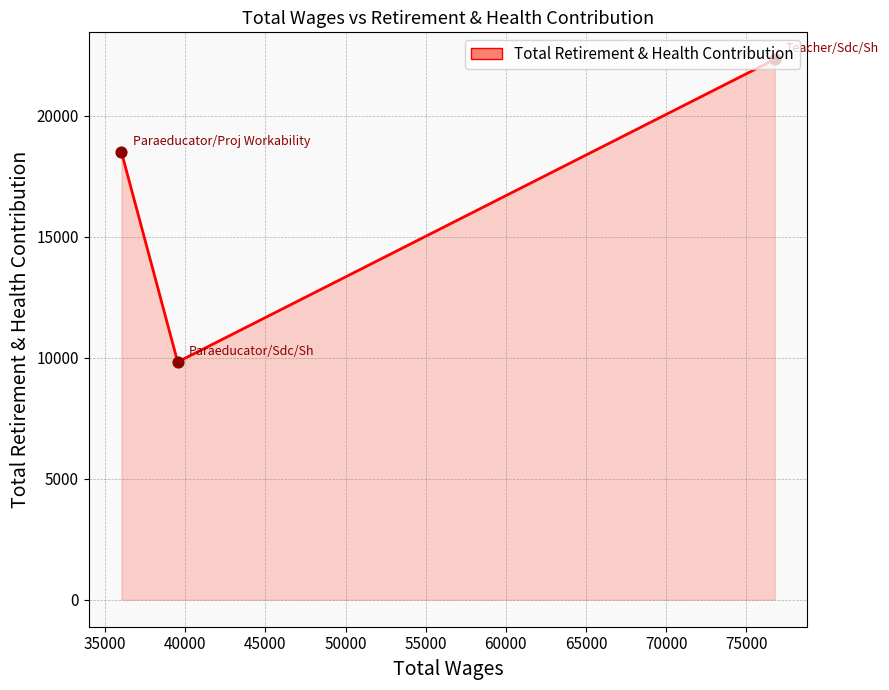

What is the difference between the maximum and minimum values?

12508